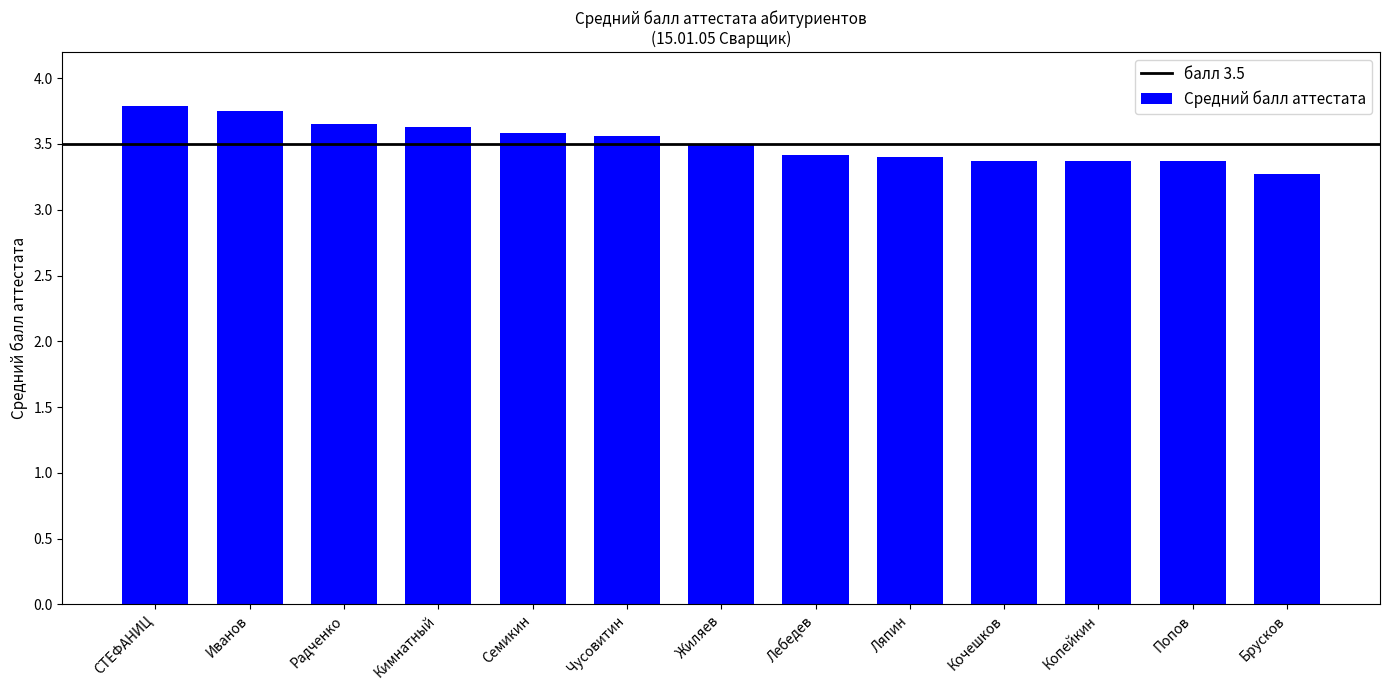

Is it true that the value at Попов is 3.4?

True